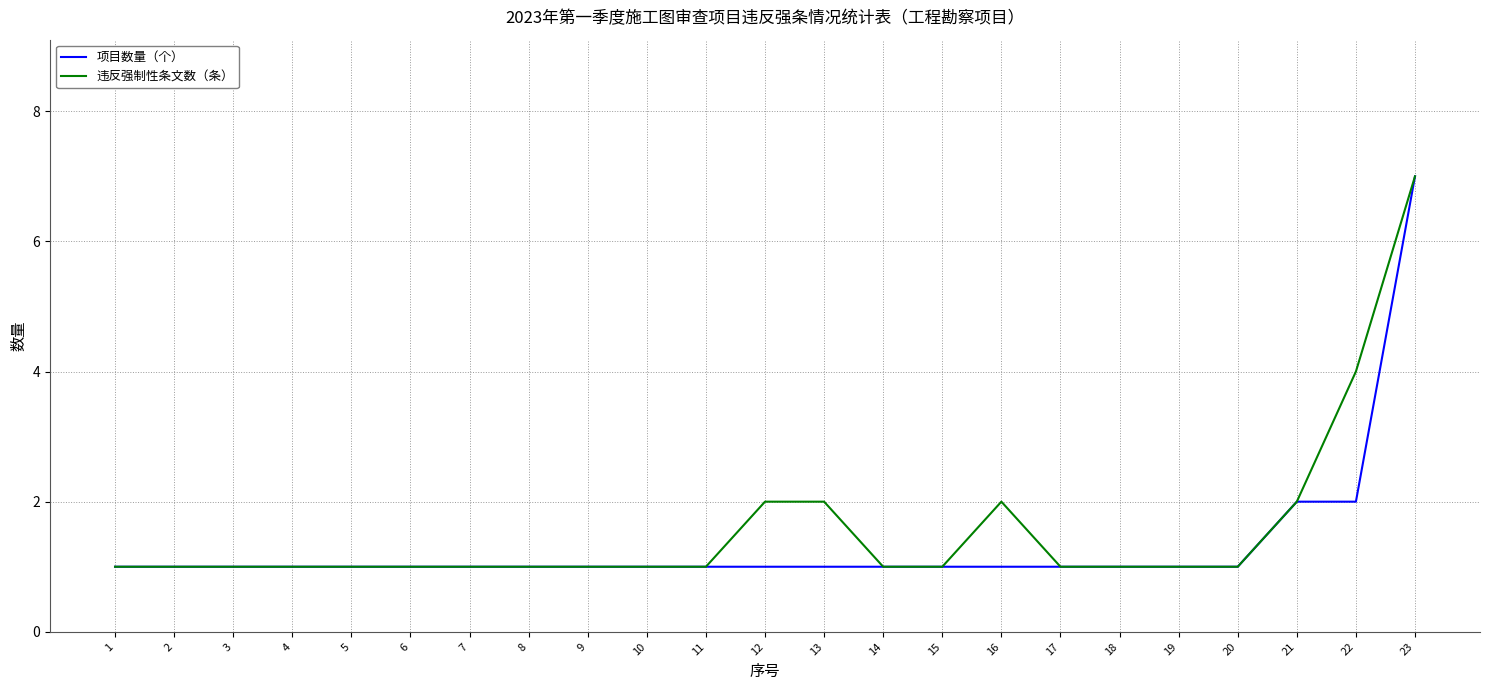

At which category is the sum across all series the highest?

23